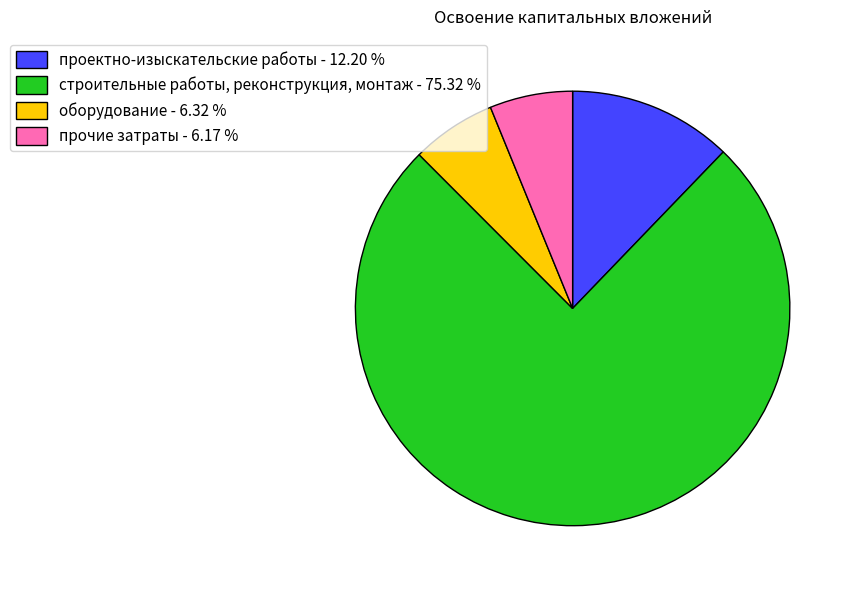

Approximately how many times larger is the value at строительные работы, реконструкция, монтаж - 75.32 % compared to проектно-изыскательские работы - 12.20 %?

6.2